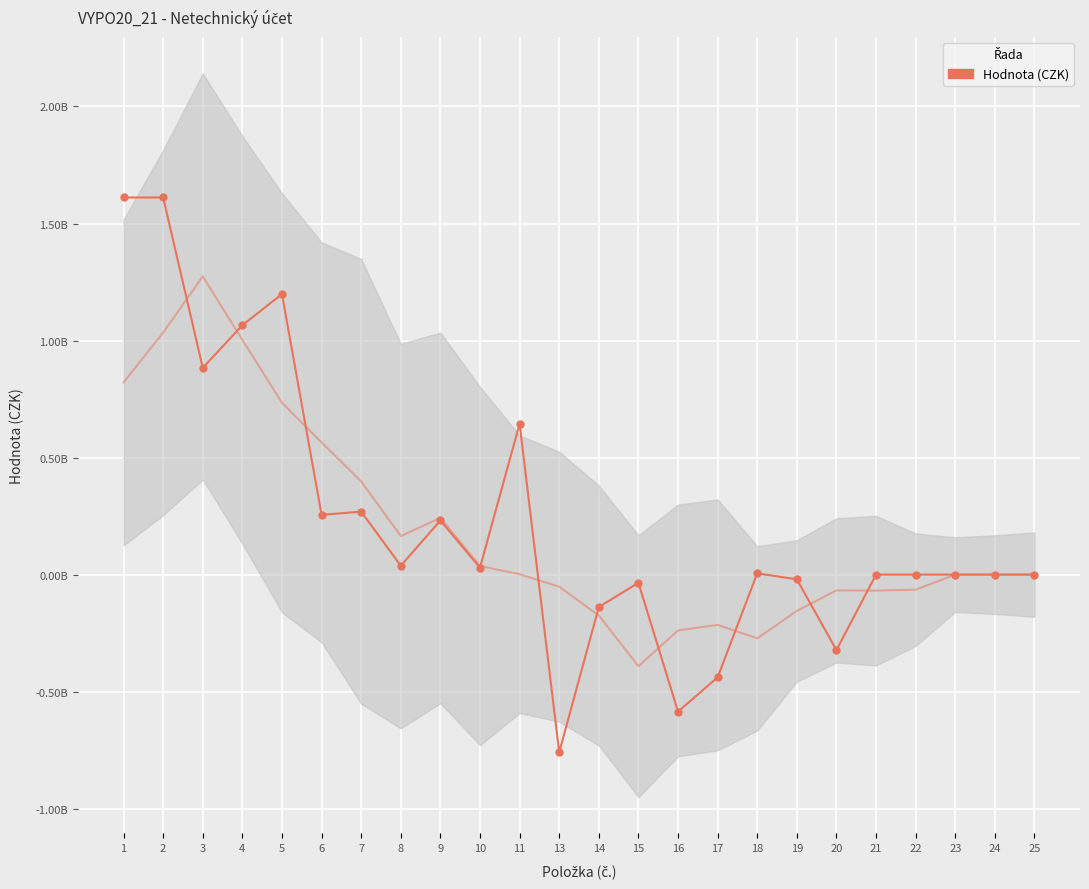

Rank the categories by value from lowest to highest.

13, 16, 17, 20, 14, 15, 19, 21, 22, 23, 24, 25, 18, 10, 8, 9, 6, 7, 11, 3, 4, 5, 1, 2